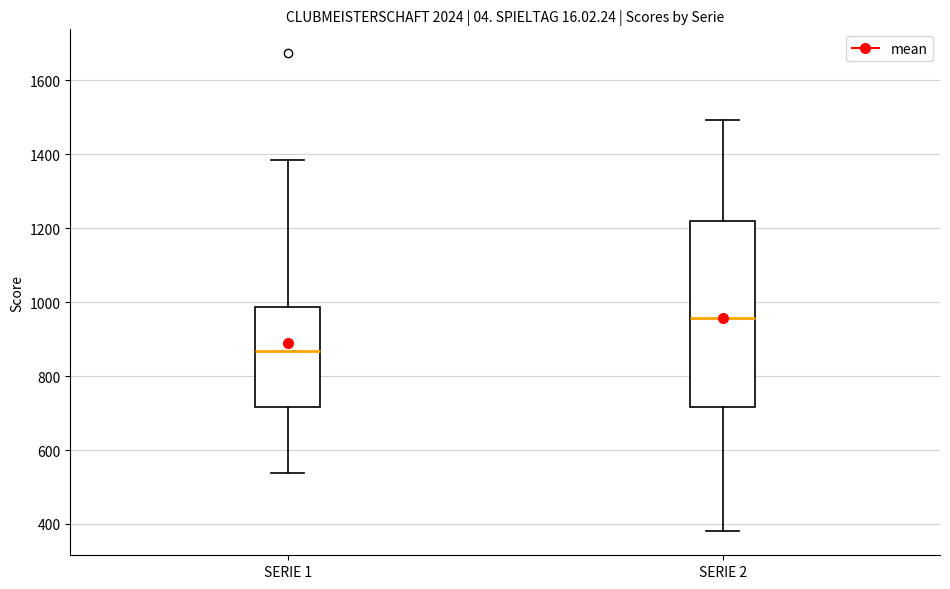

Where is the upper edge of the box for SERIE 1 on the y-axis? The values are not printed on the chart, so give them approximately, as read against the axis.

980